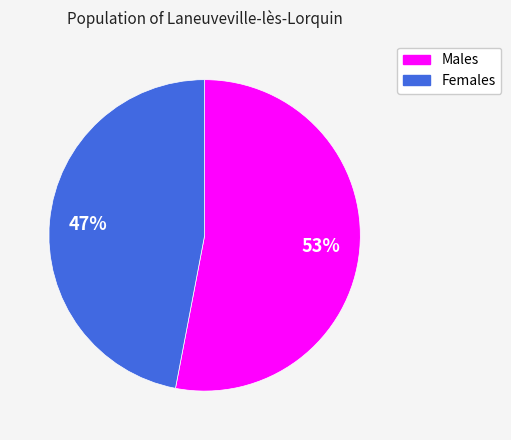

To the nearest percent, what is the difference between the largest and smallest slice percentages?

6%